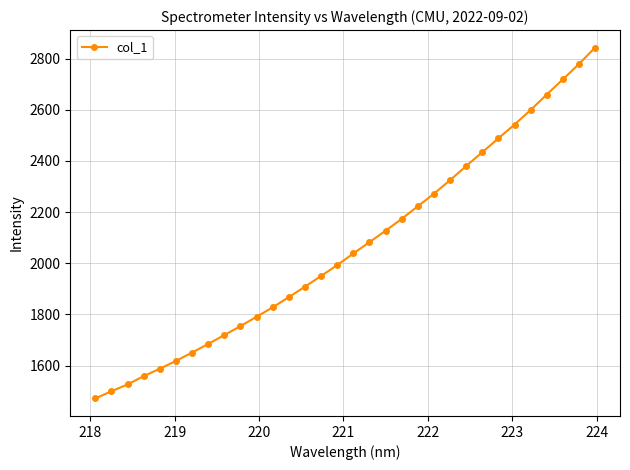

What is the difference between the second highest and second lowest values?

1279.3